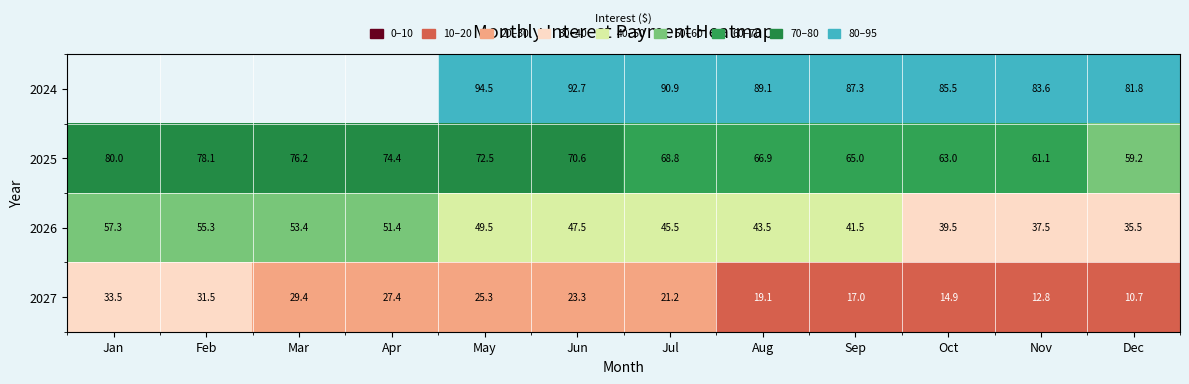

What is the total value across all series at Aug?

218.6